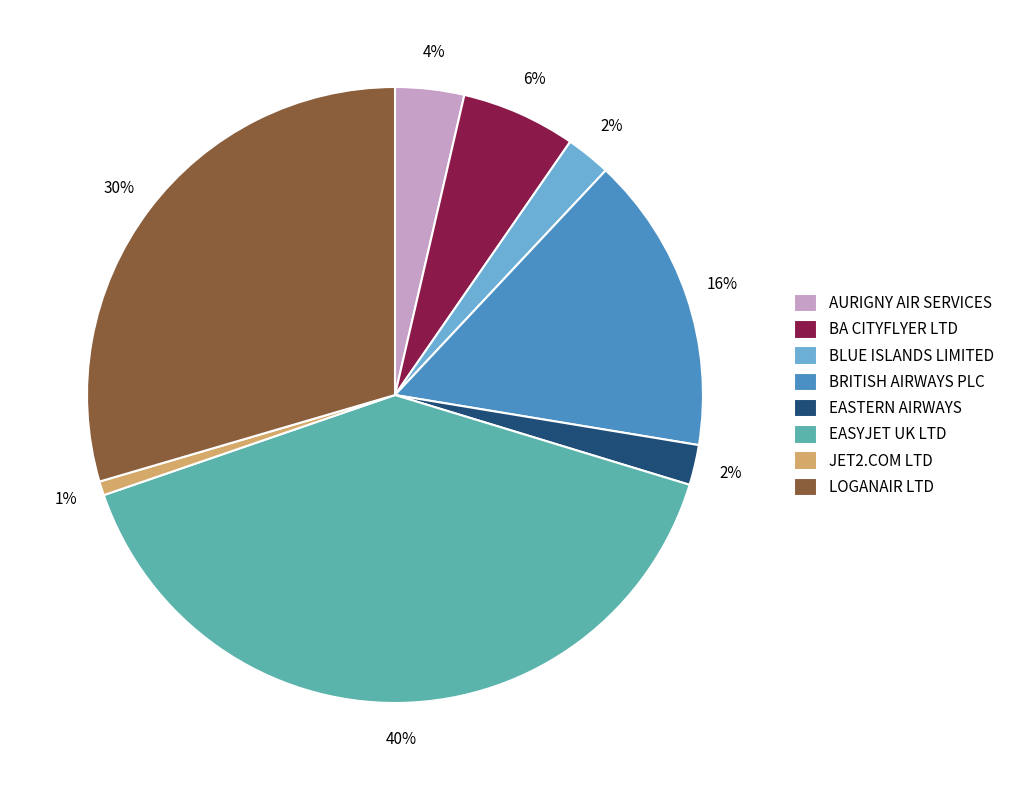

Does any single category account for the majority?

No